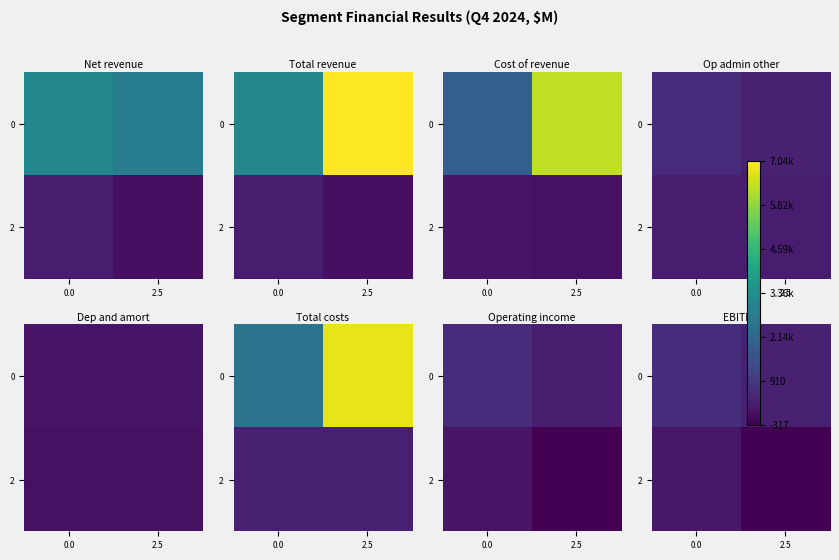

What is the difference between the 0 values at 0.0 and 2.5?

284